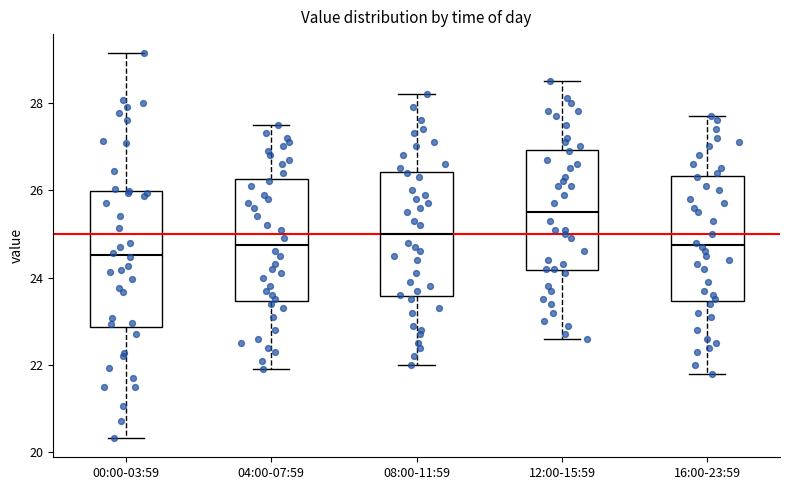

Which box's median line is the highest?

12:00-15:59